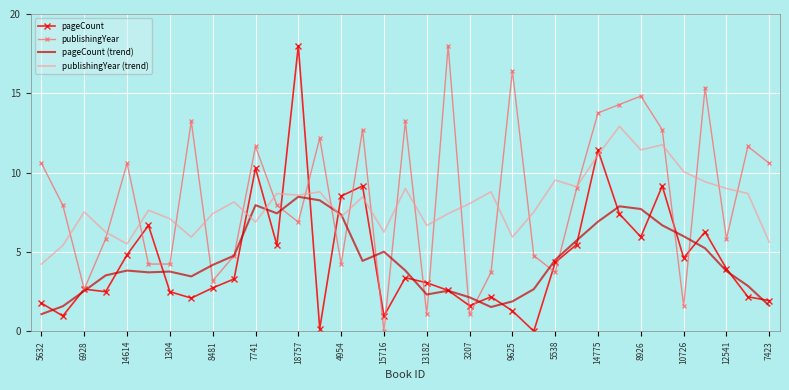

Which series has the largest total across all categories?

publishingYear